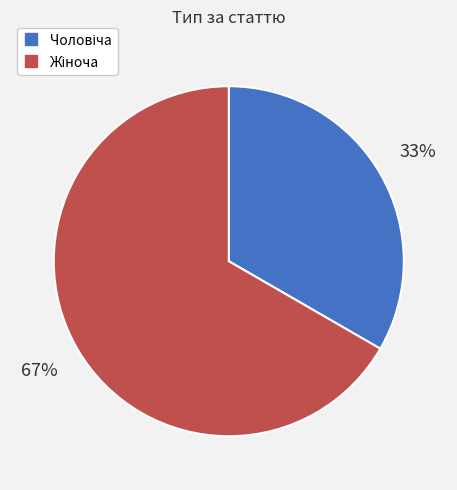

Is there any slice that represents more than half of the pie?

Yes